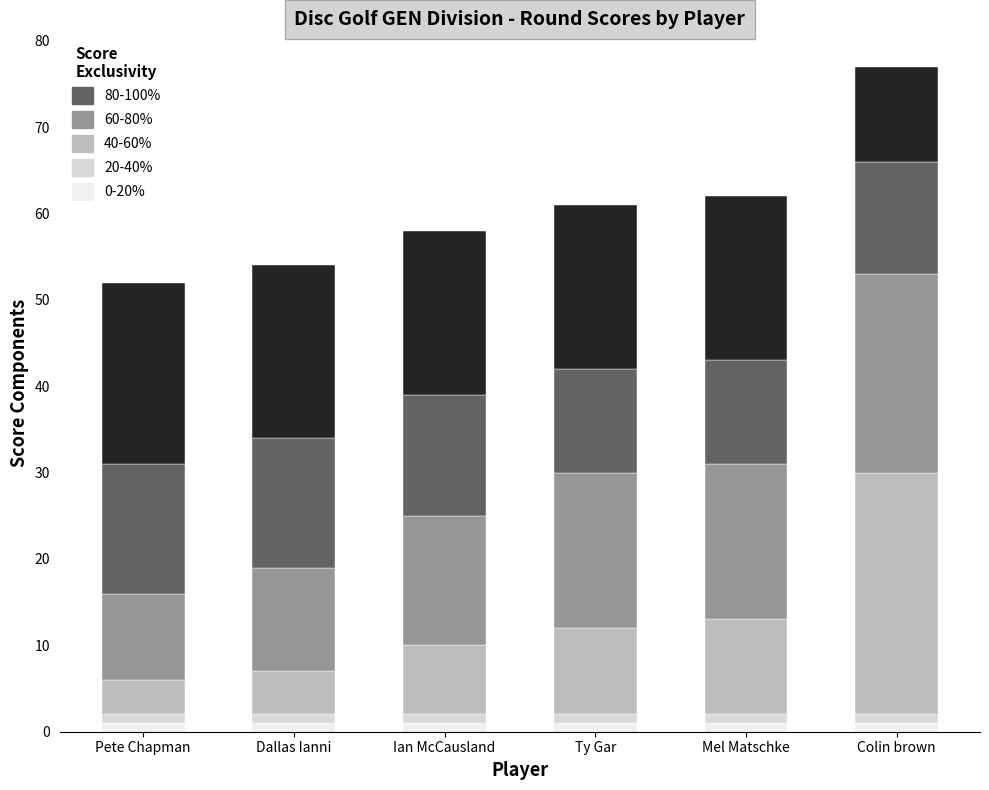

What position from the right is Mel Matschke?

2